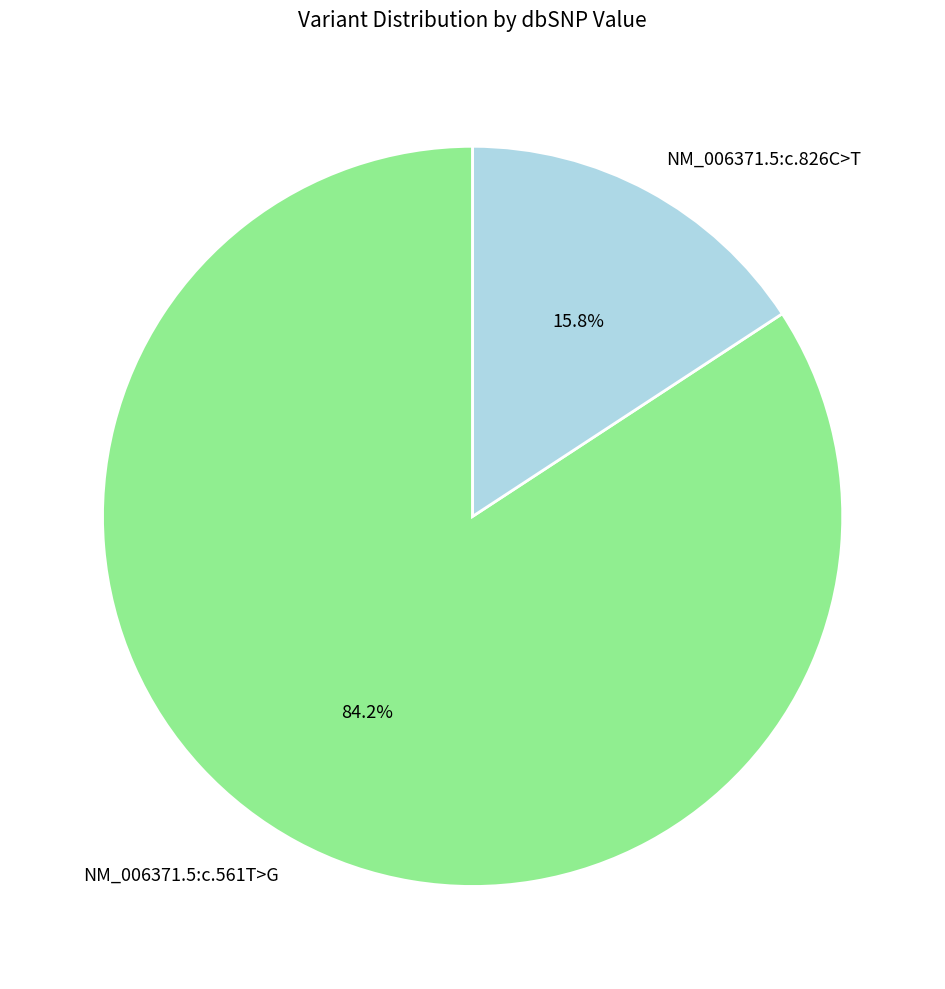

How many segments does this pie chart have?

2